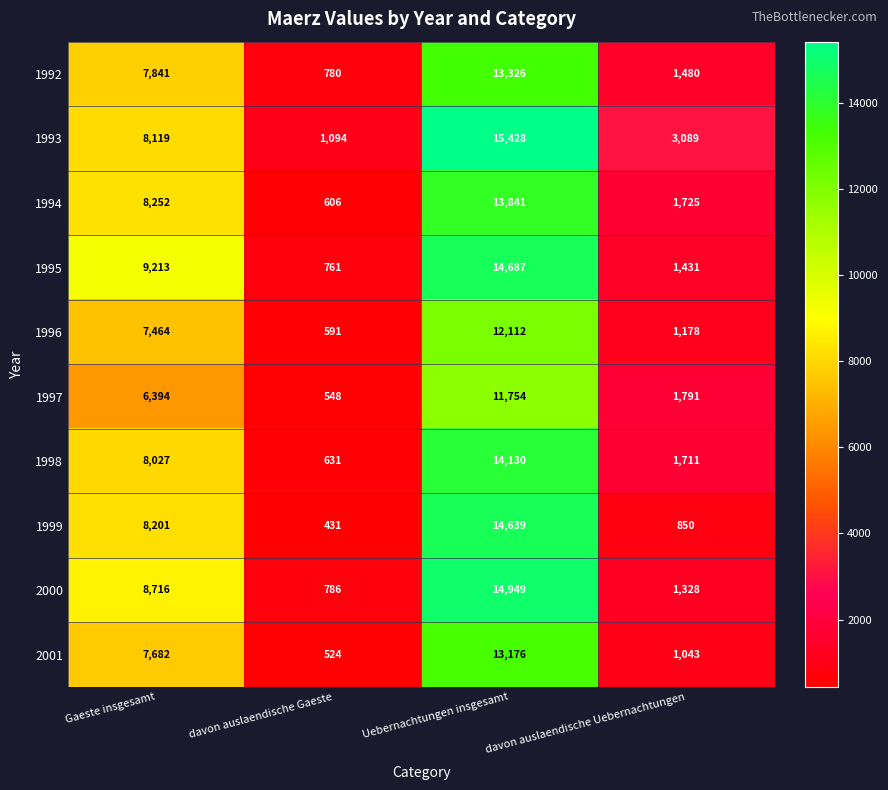

The value of 1998 at davon auslaendische Uebernachtungen is 2894. True or false?

False